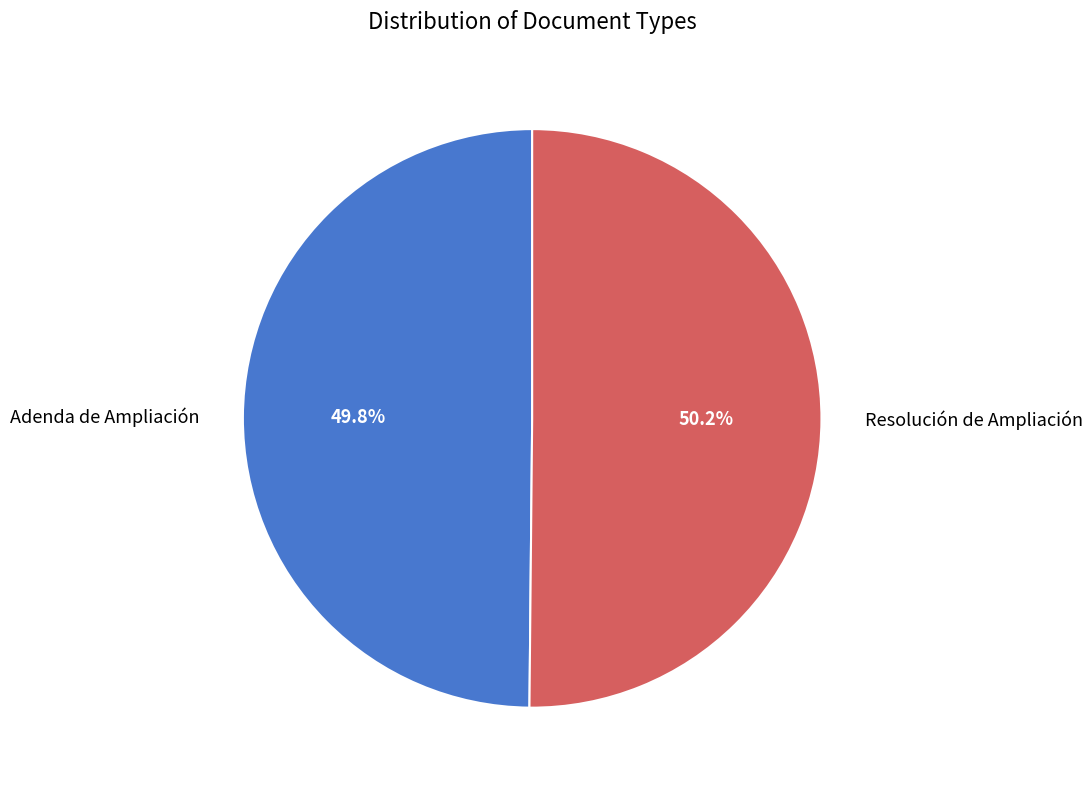

What is the ratio of the value at Resolución de Ampliación to the value at Adenda de Ampliación?

1.0